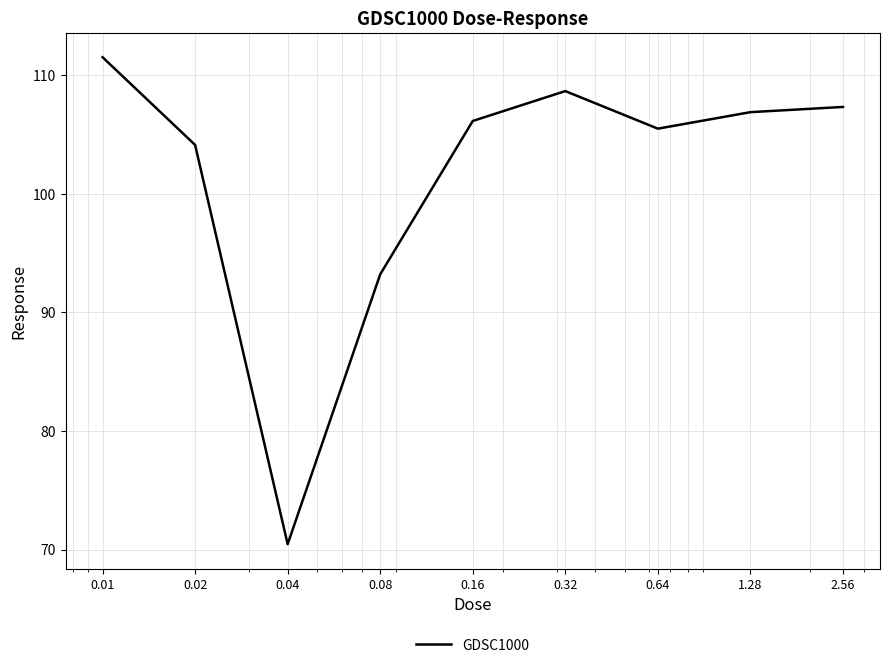

What is the difference between the maximum and minimum values?

41.1